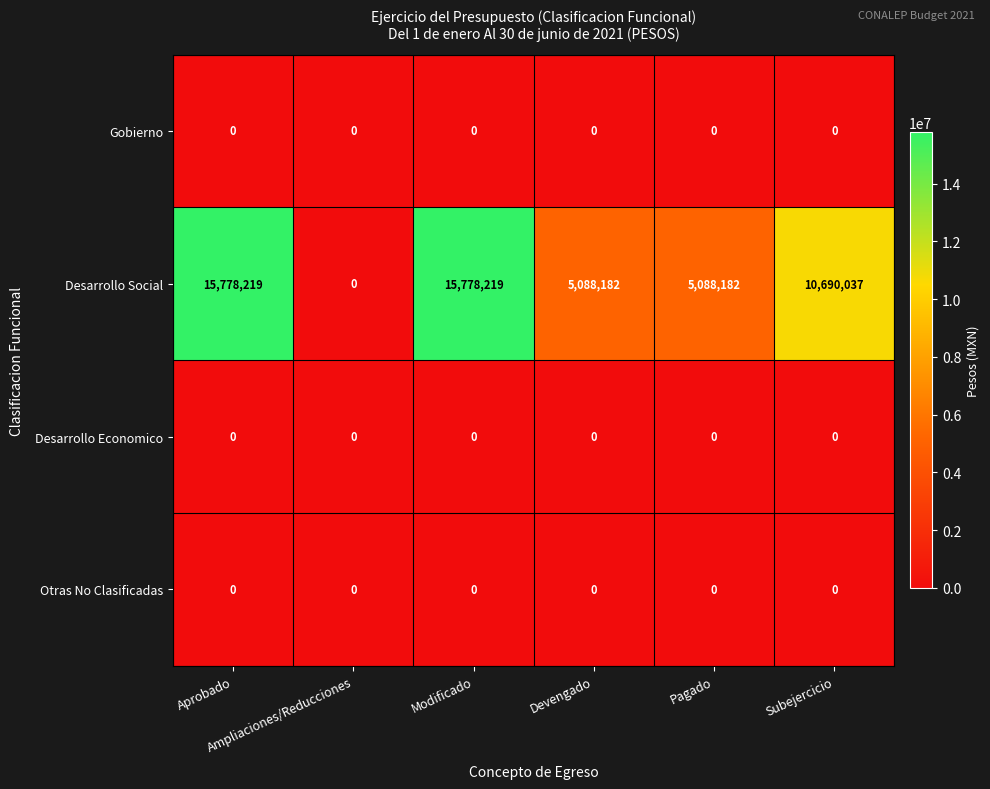

Which series has the largest range (max minus min)?

Desarrollo Social